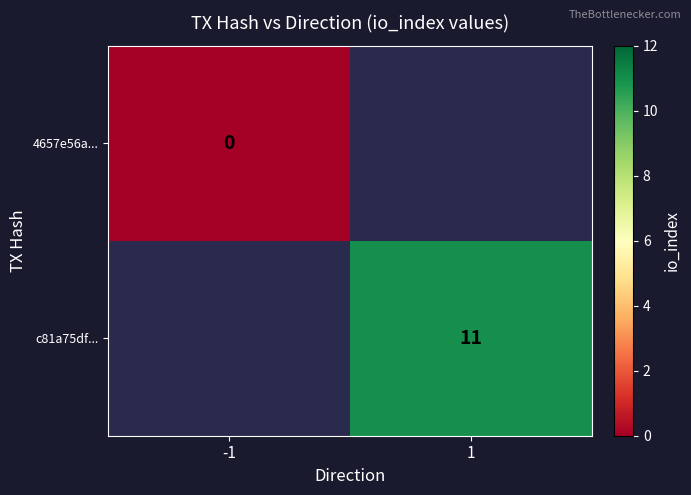

Which label corresponds to the smallest value in the chart?

-1